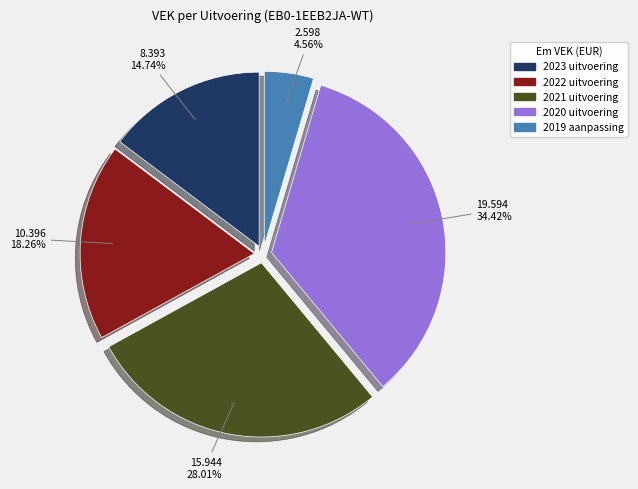

Which has a higher value, 2019 aanpassing or 2022 uitvoering?

2022 uitvoering